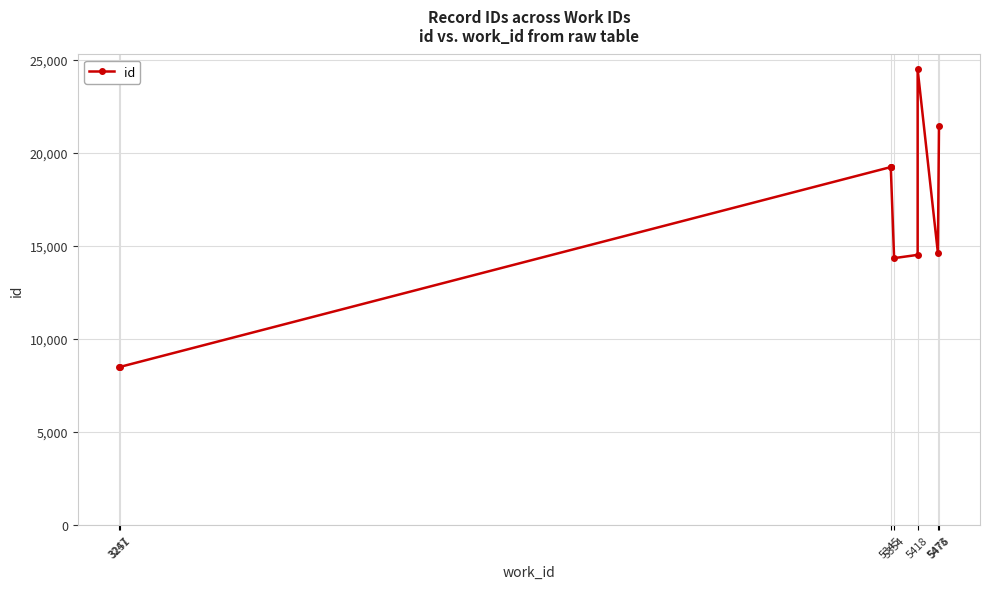

Is this an area chart (filled region under the line)?

No